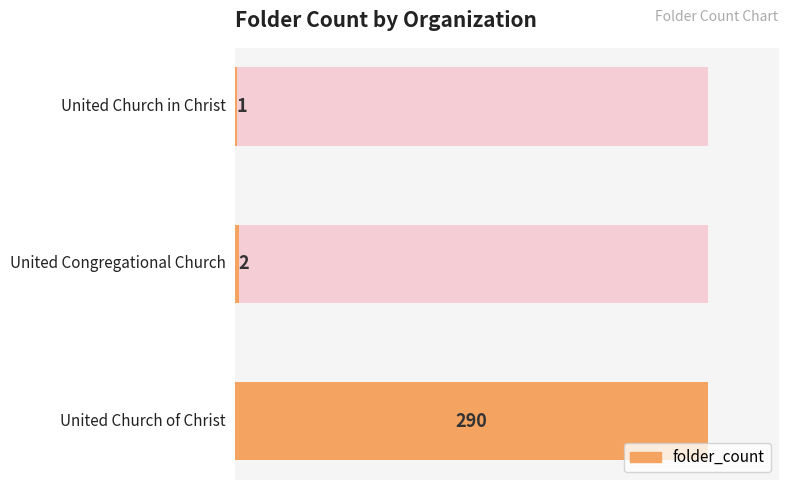

Which category has the lowest value across all series?

United Church in Christ